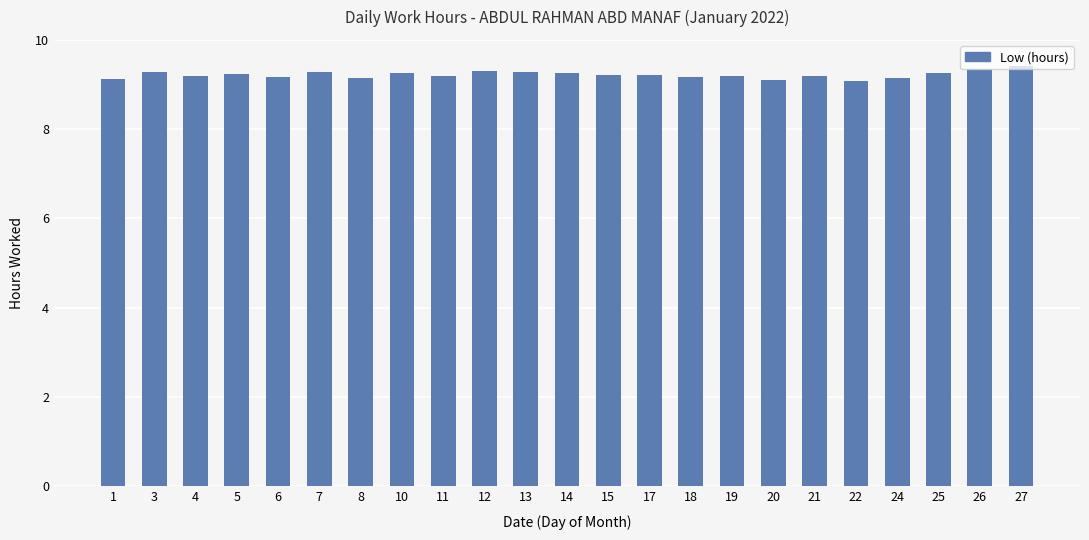

How many values are between 9 and 10?

23